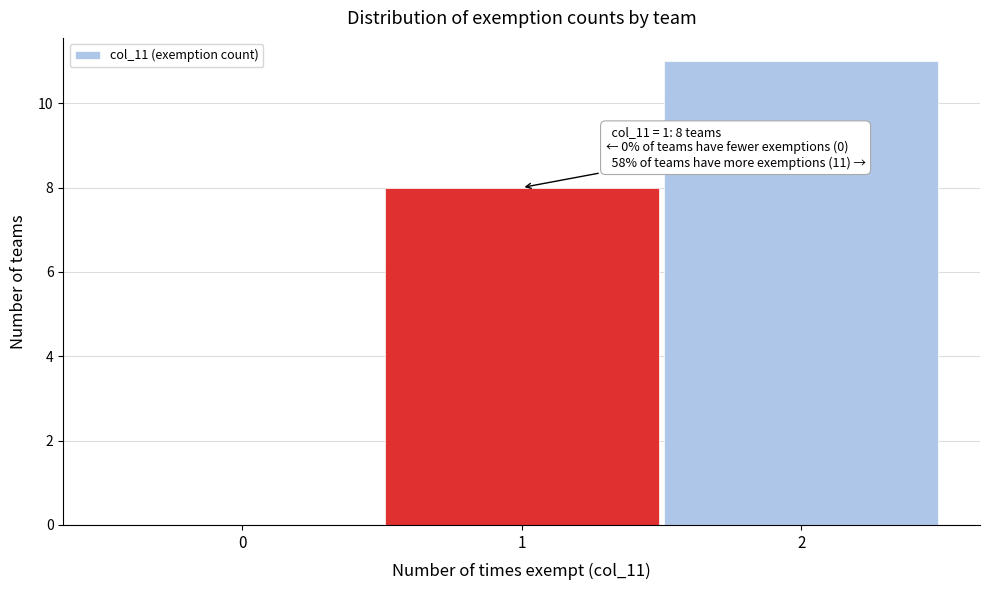

Which range on the x-axis has the tallest bar?

1.5 to 2.5